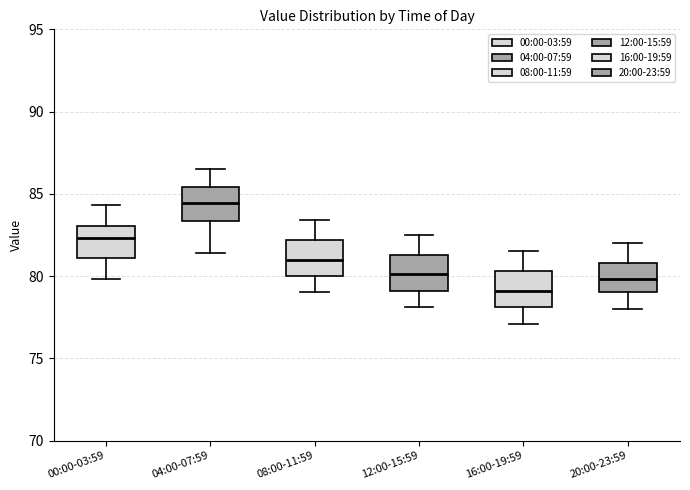

Which box's median line is the highest?

04:00-07:59